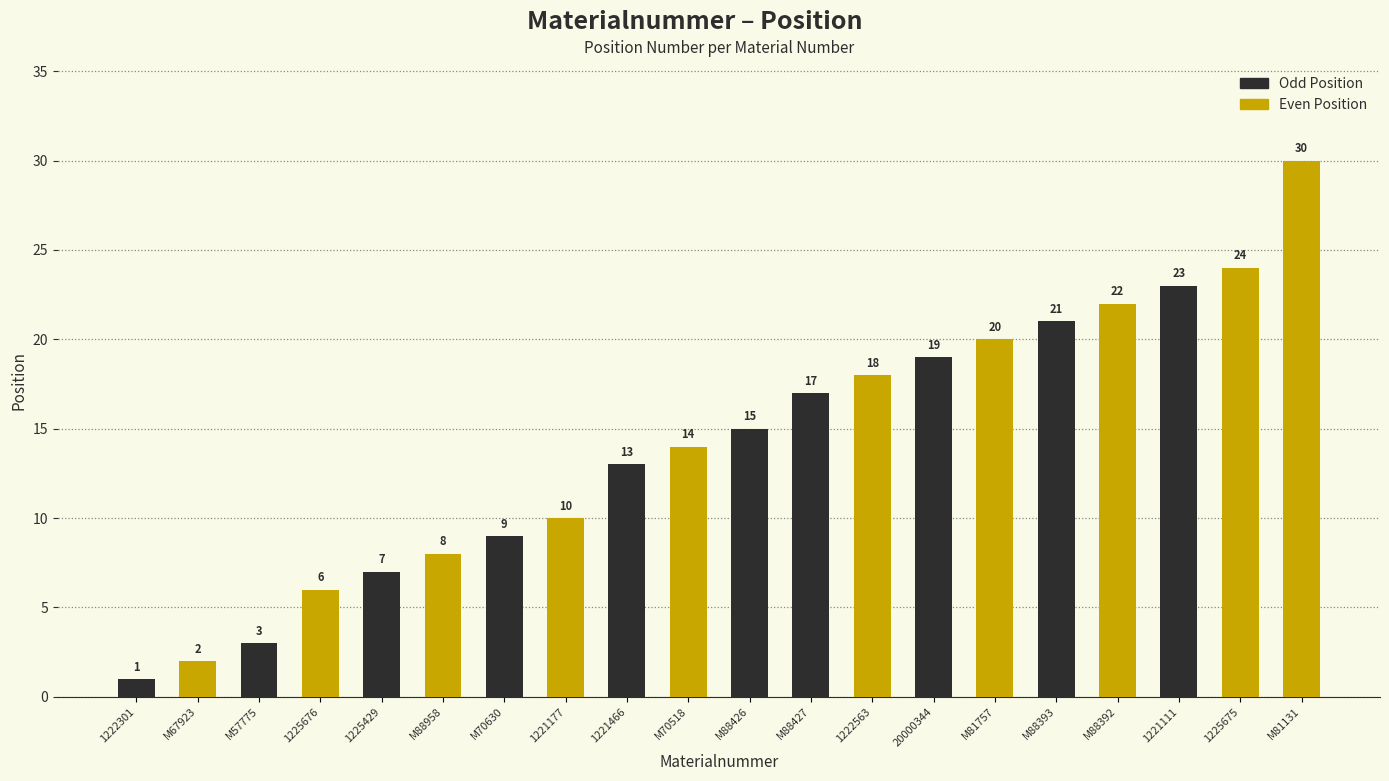

What is the sum of all values?

282